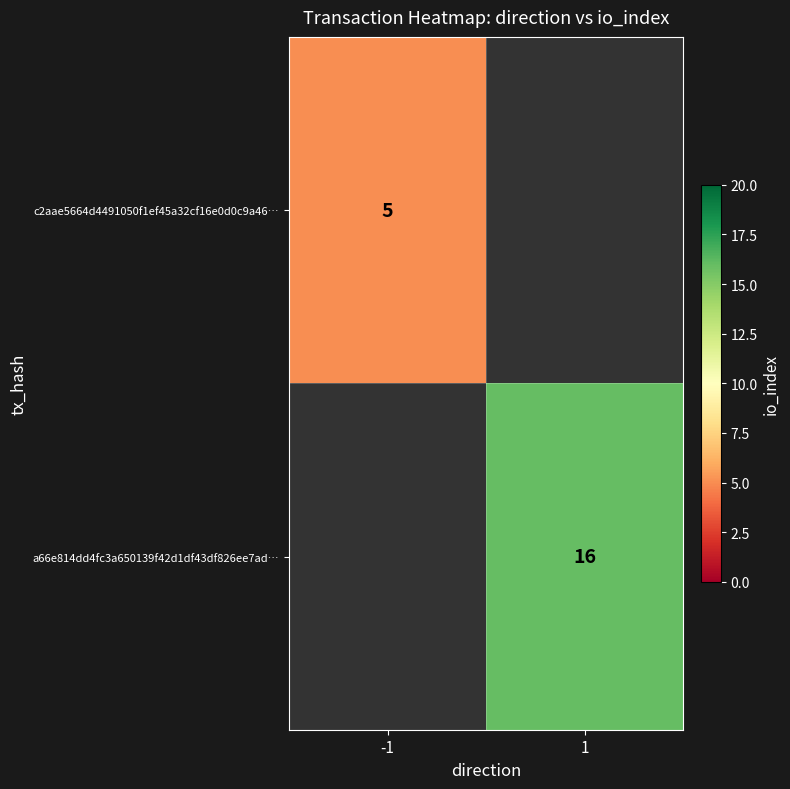

What is the smallest value displayed?

5.0